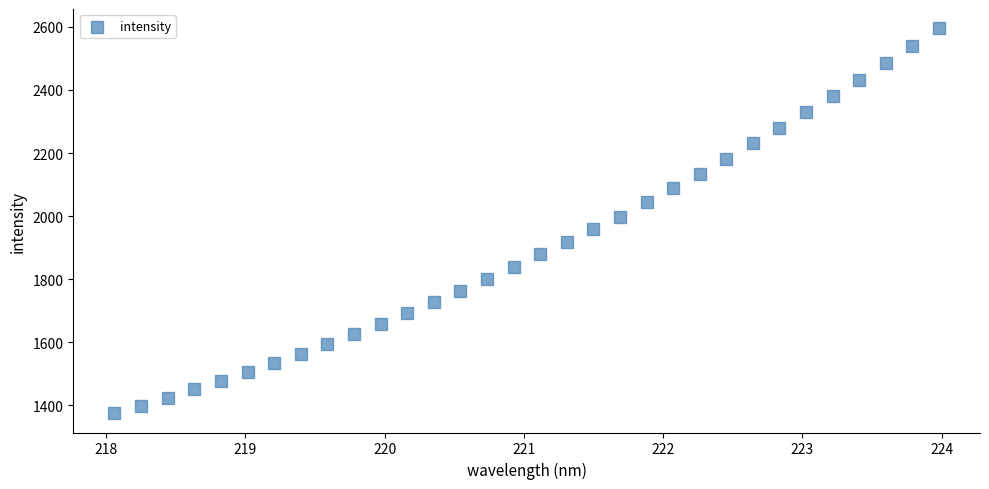

What is the range of X values (max minus min)?

5.9